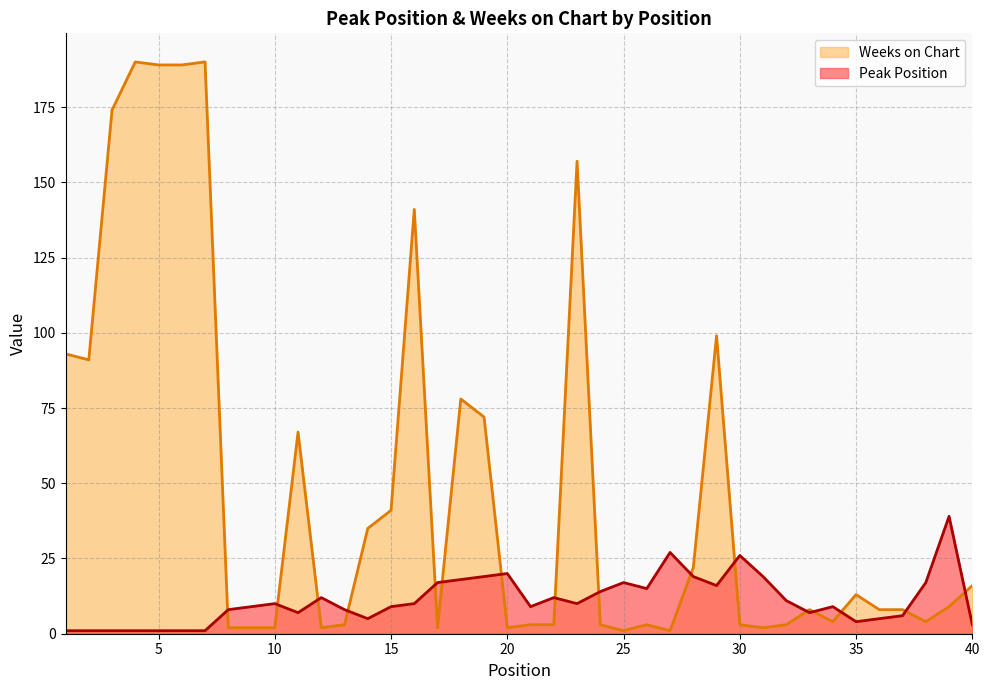

Between 6 and 18, which series saw the biggest shift?

Weeks on Chart